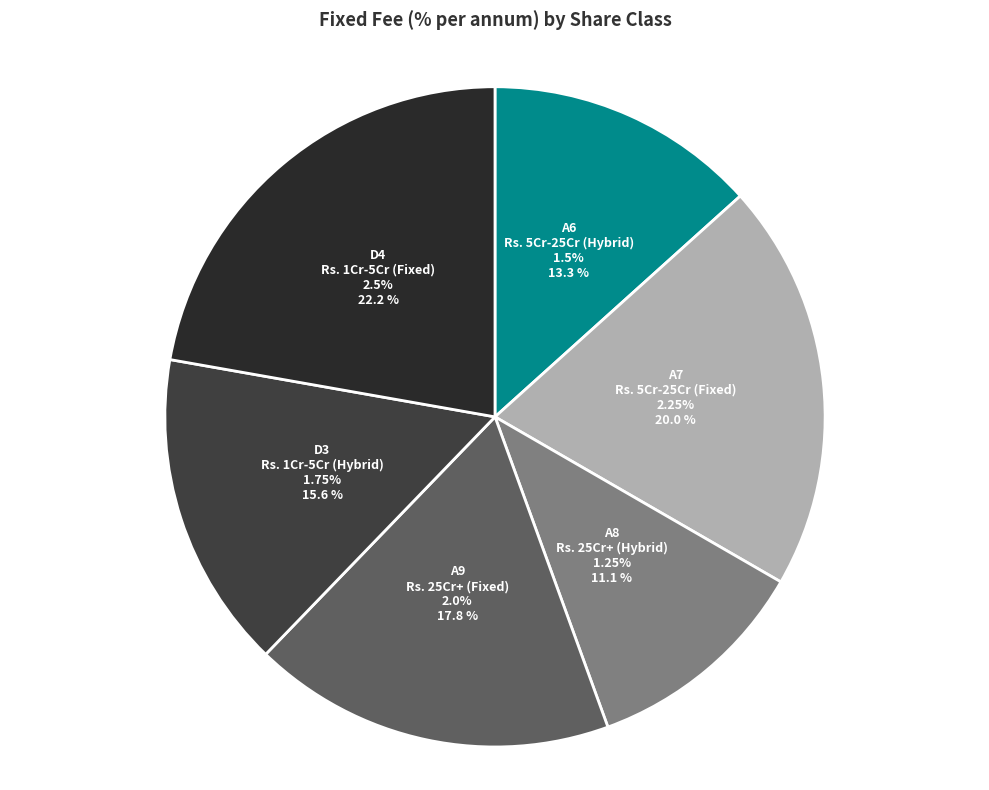

To the nearest percent, what is the combined percentage of A6 and A7?

33%